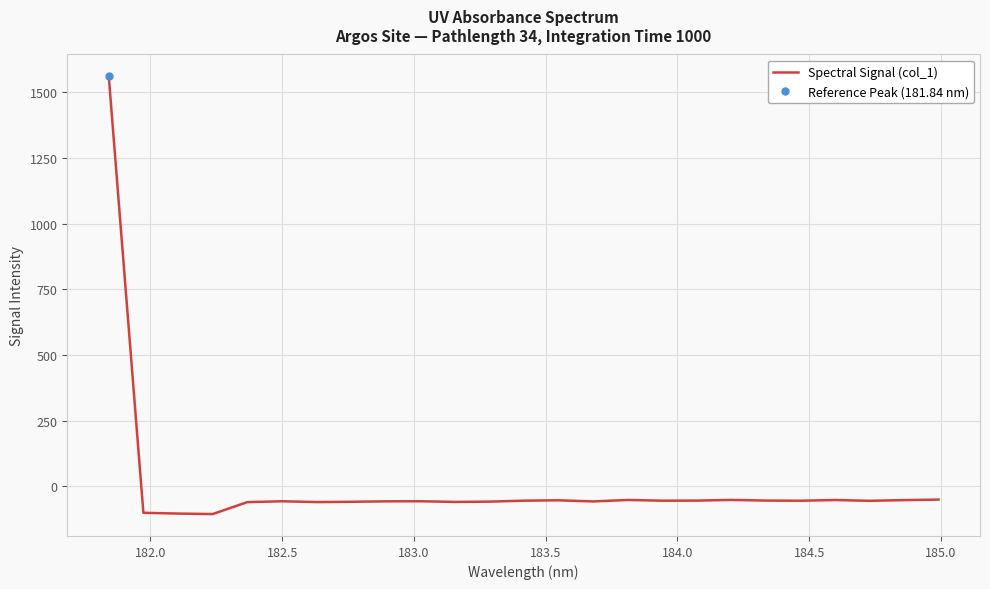

Reading left to right, list all the values displayed in this chart.

1560.2	-100.1	-103.1	-105.0	-59.6	-56.3	-59.3	-58.3	-56.5	-56.2	-58.7	-57.7	-53.9	-52.5	-56.9	-51.2	-54.0	-53.7	-51.1	-53.6	-54.2	-51.5	-54.5	-51.9	-49.9